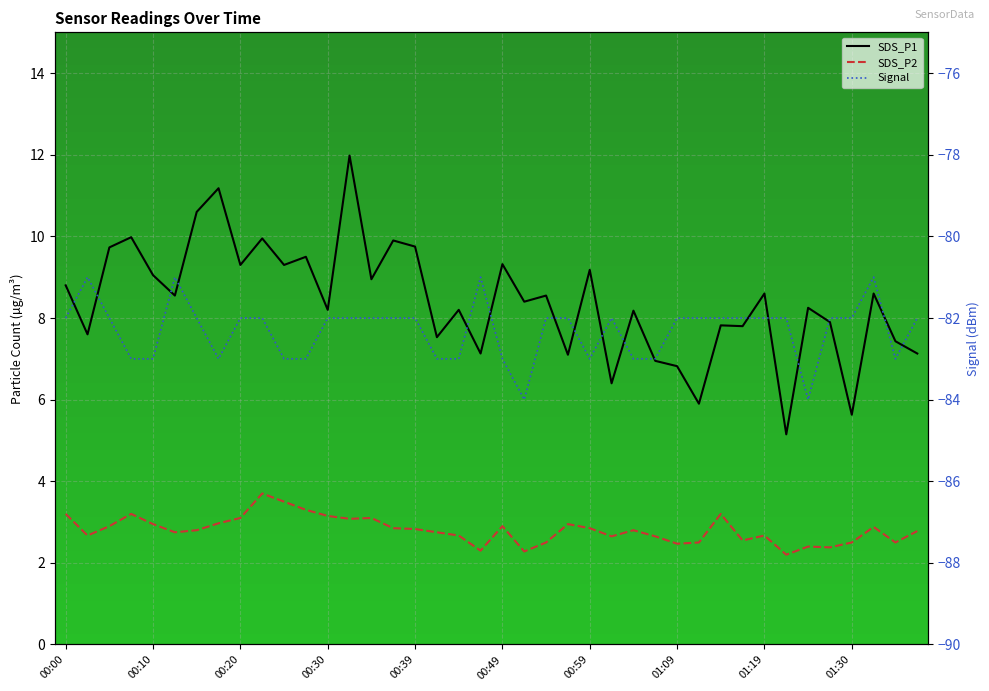

At which category is the sum across all series the highest?

13